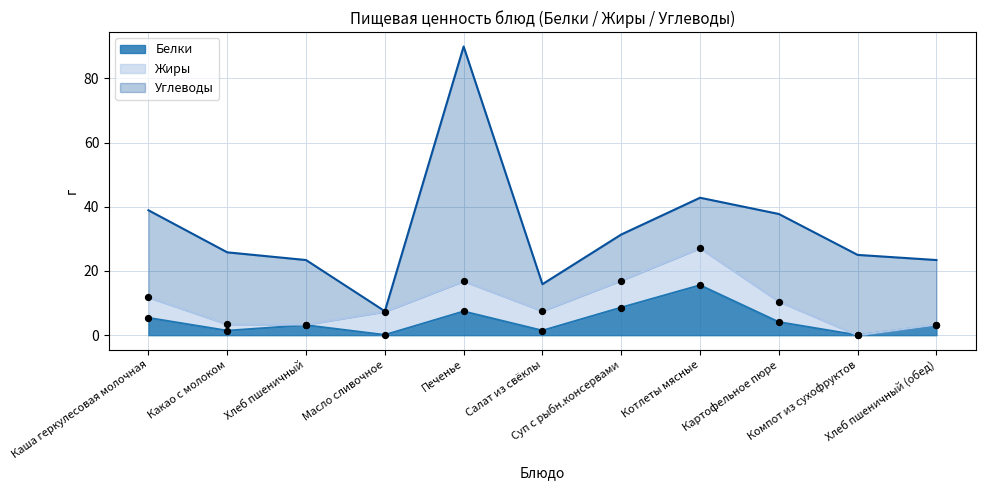

Is the value of Белки at Котлеты мясные greater than the value of Углеводы at Хлеб пшеничный?

No